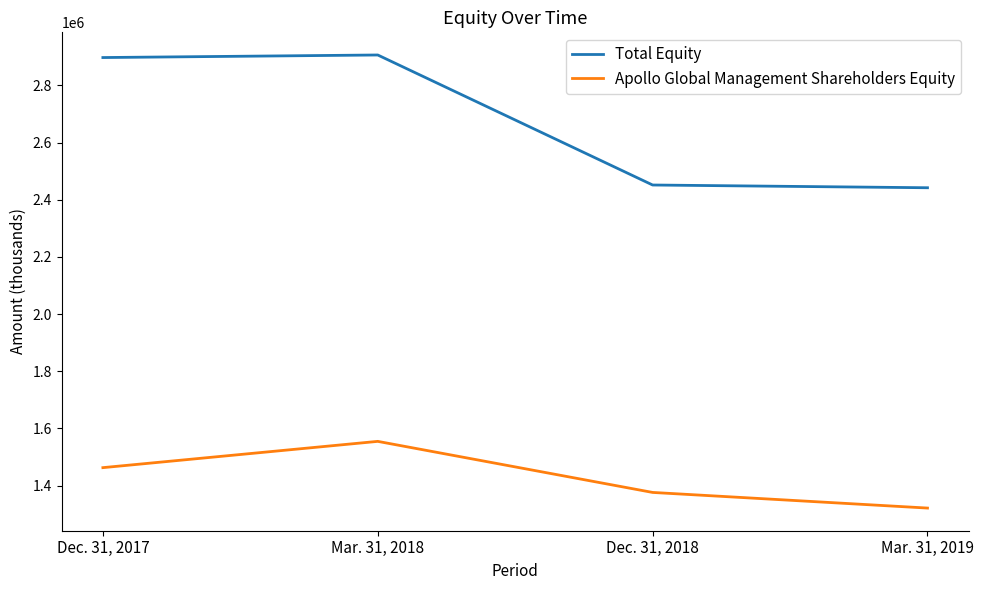

True or false: Apollo Global Management Shareholders Equity has more than 2 interior local peaks.

False